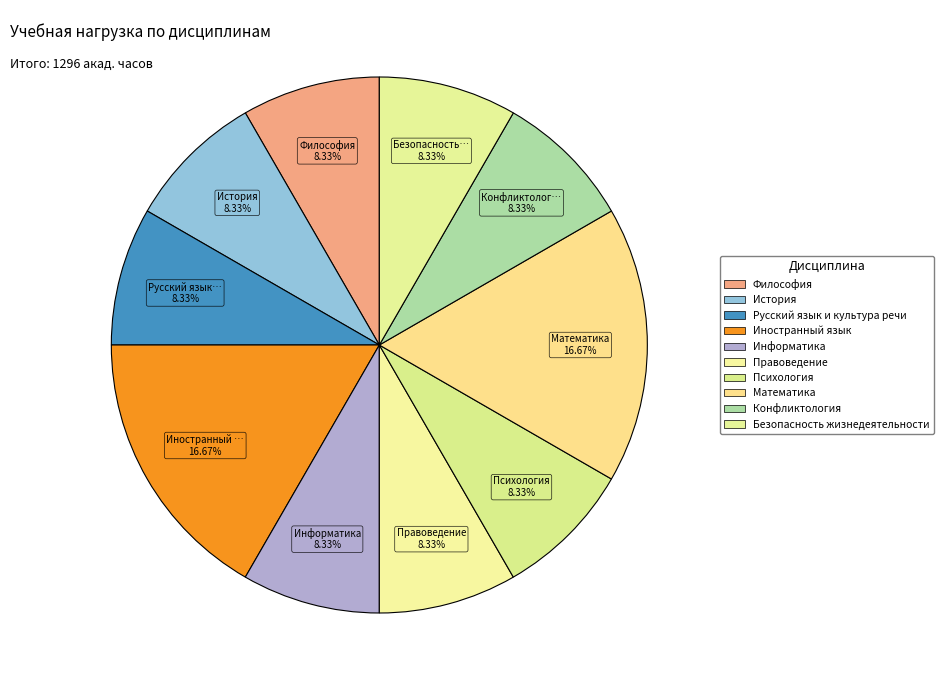

The Русский язык и культура речи slice represents 8% of the pie. True or false?

True